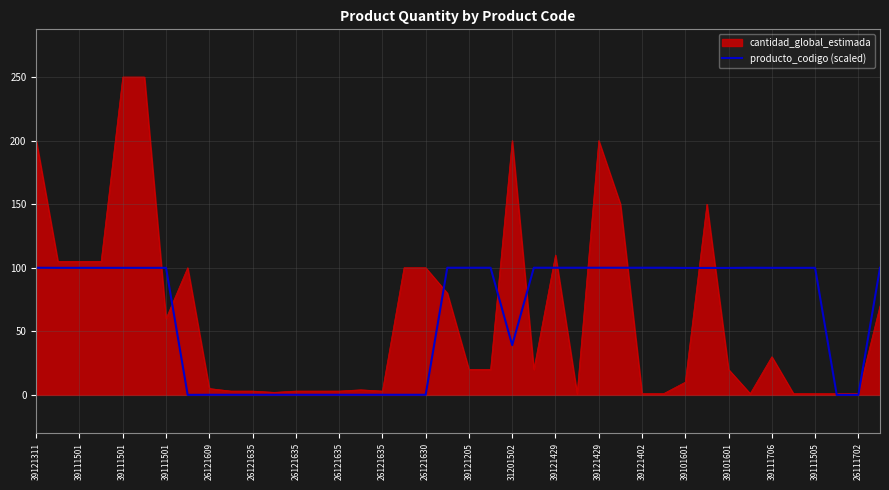

What is the highest value of the cantidad_global_estimada series?

250.0